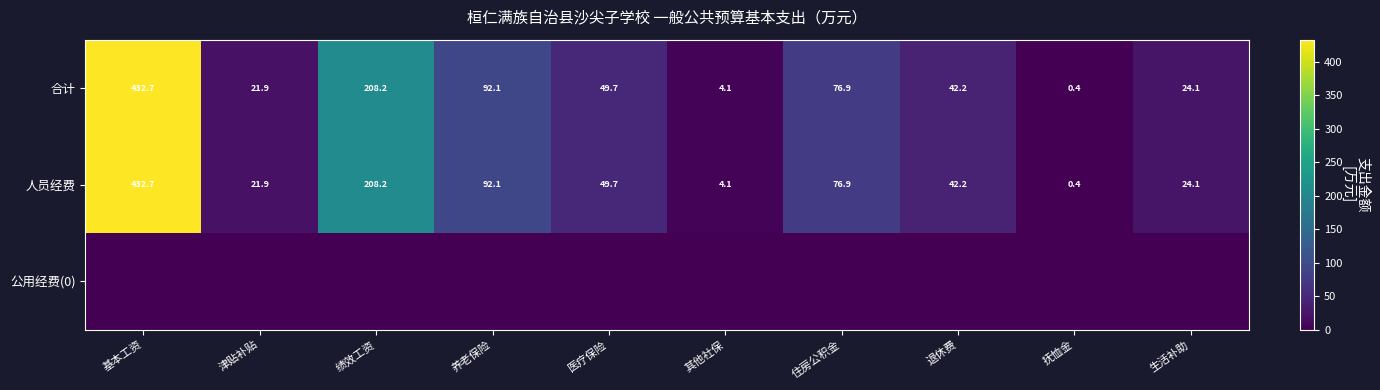

Which has a higher value, 养老保险 or 抚恤金?

养老保险